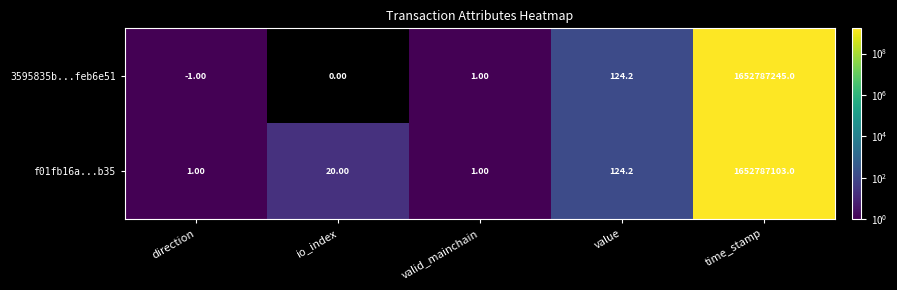

What is the total value across all series at direction?

0.0